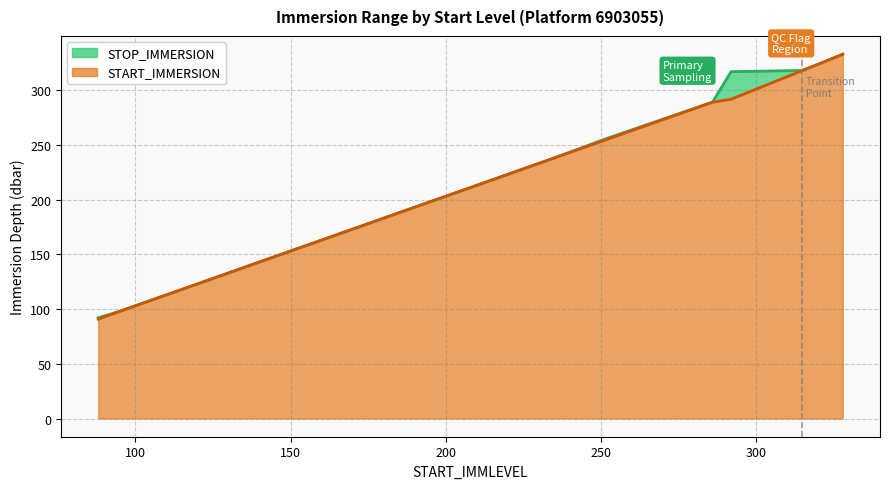

Which category has the highest value across all series?

328